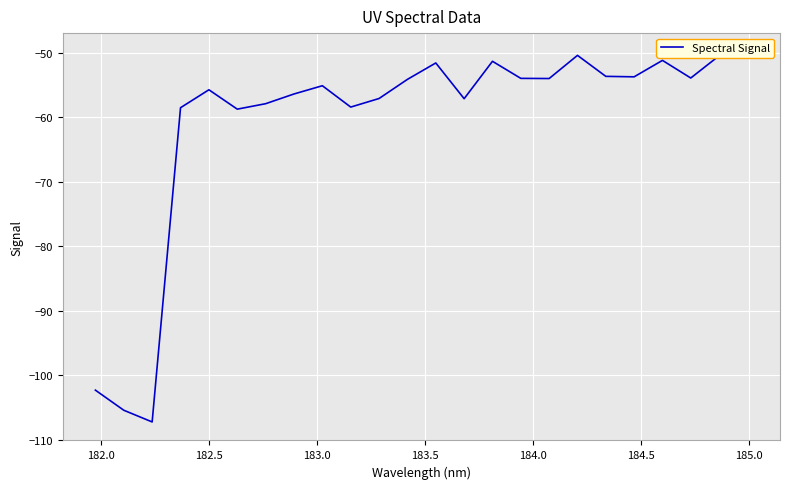

How many interior local valleys (lower than both neighbors) does the data have?

7